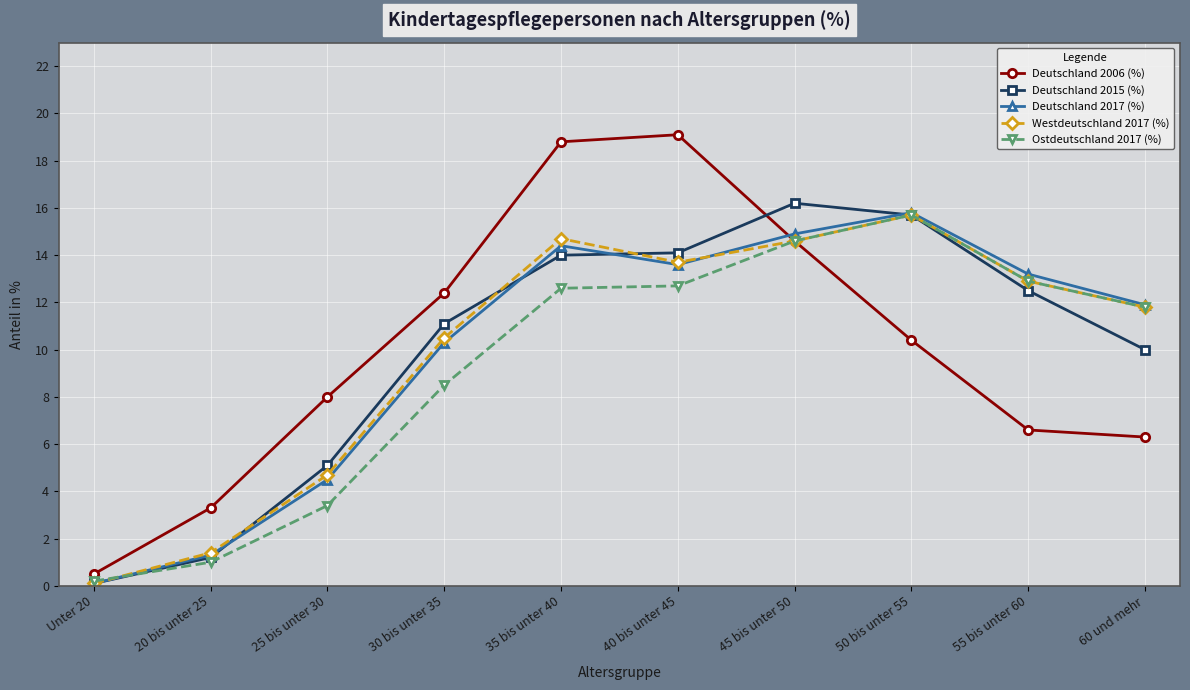

True or false: Westdeutschland 2017 (%) has a value of 13.7 at 40 bis unter 45.

True